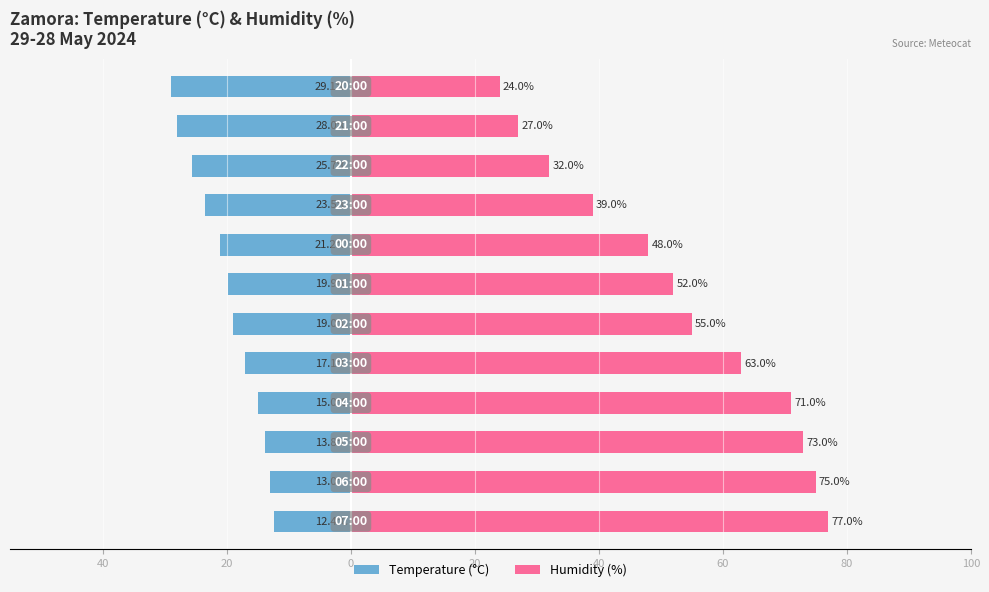

Count the number of categories in the chart.

12